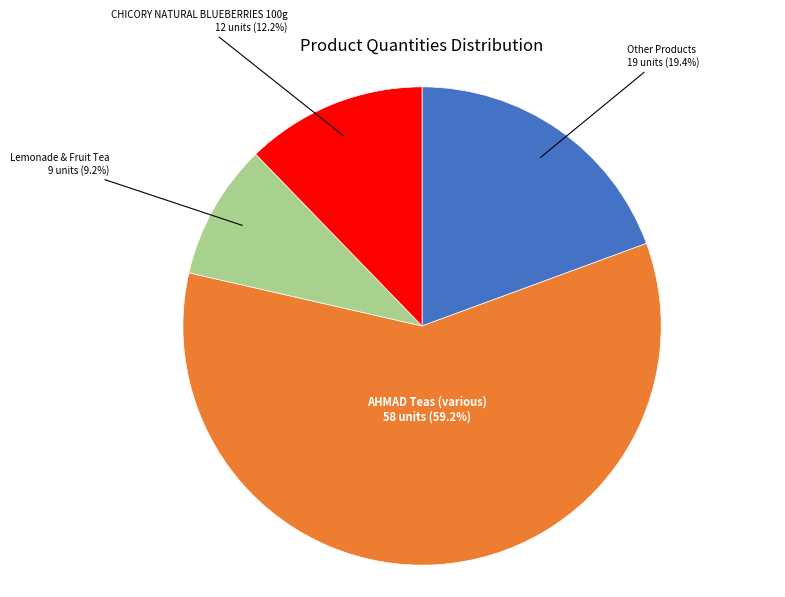

Which has a higher value, Lemonade & Fruit Tea or Other Products?

Other Products